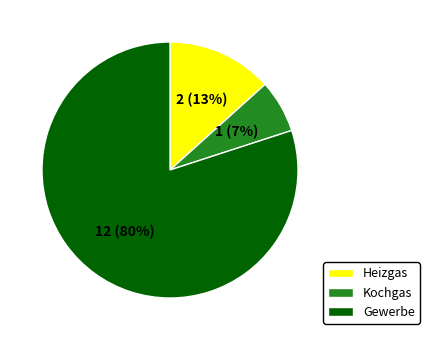

To the nearest percent, what is the difference between the Gewerbe and Kochgas slice percentages?

73%